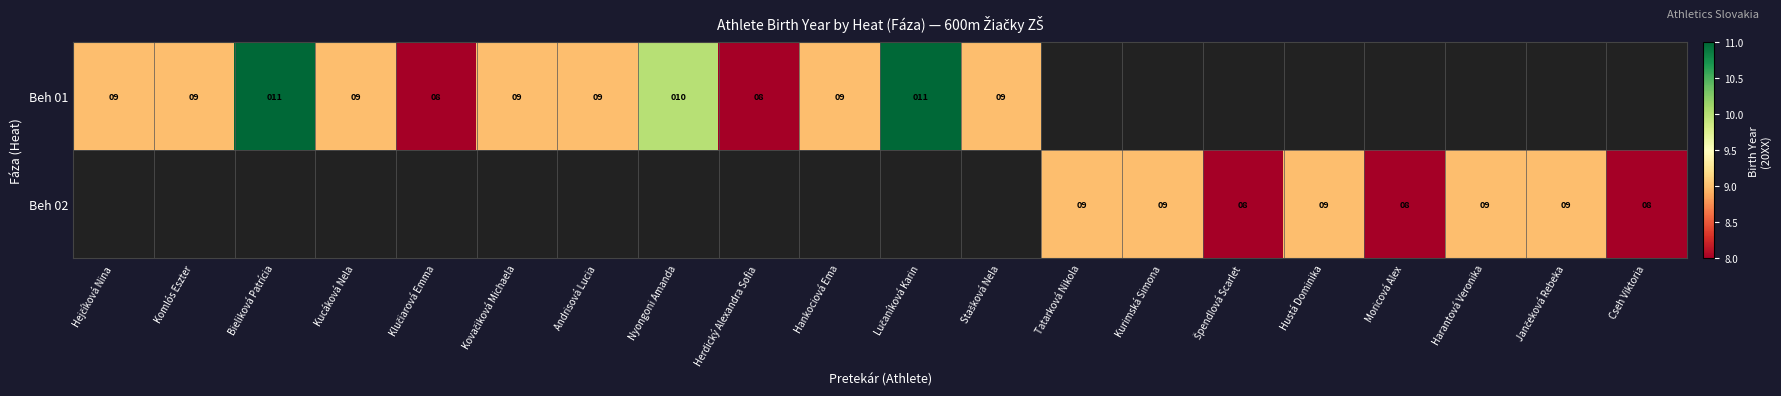

Rank the series by their maximum value, from lowest to highest.

Beh 01, Beh 02